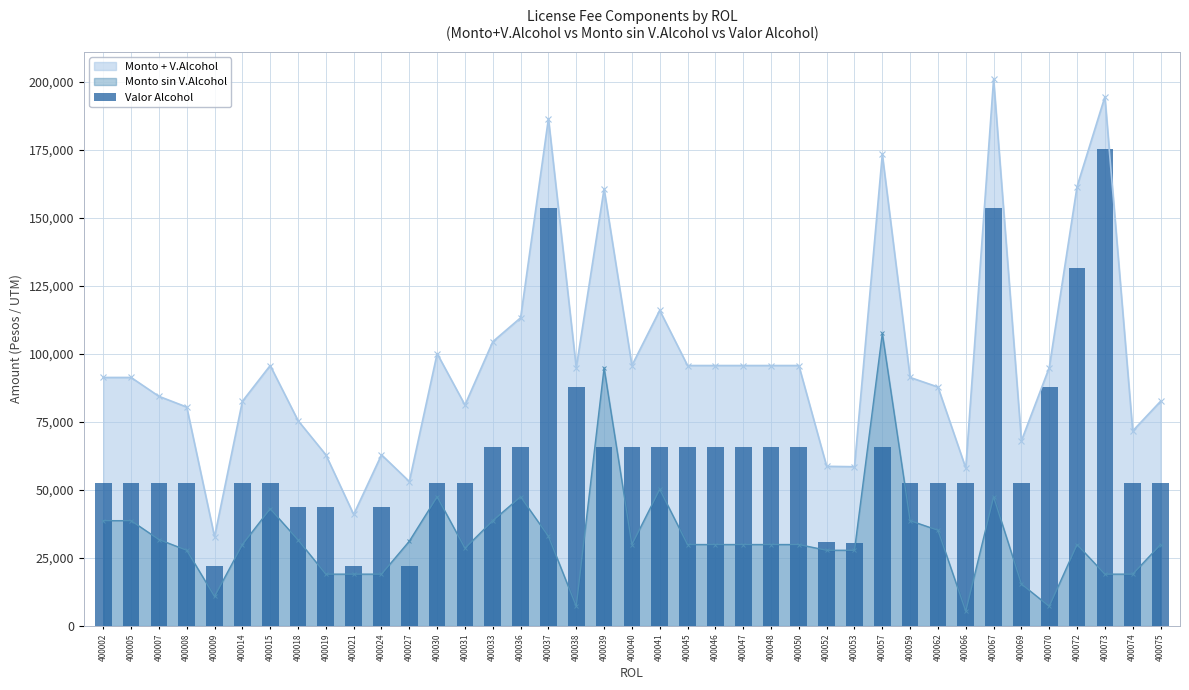

Reading right to left, what are all the values shown in this chart?

400075=52618	400074=52618	400073=175392	400072=131544	400070=87696	400069=52618	400067=153468	400066=52618	400062=52618	400059=52618	400057=65772	400053=30694	400052=30847	400050=65772	400048=65772	400047=65772	400046=65772	400045=65772	400041=65772	400040=65772	400039=65772	400038=87696	400037=153468	400036=65772	400033=65772	400031=52618	400030=52618	400027=21924	400024=43848	400021=21924	400019=43848	400018=43848	400015=52618	400014=52618	400009=21924	400008=52618	400007=52618	400005=52618	400002=52618